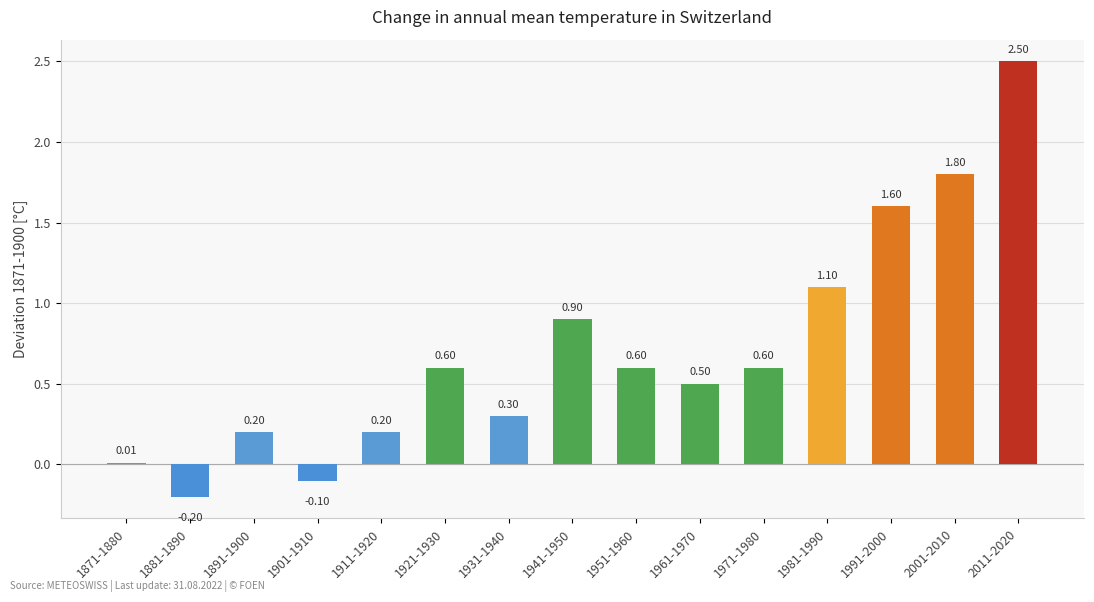

Which has a higher value, 1901-1910 or 1881-1890?

1901-1910